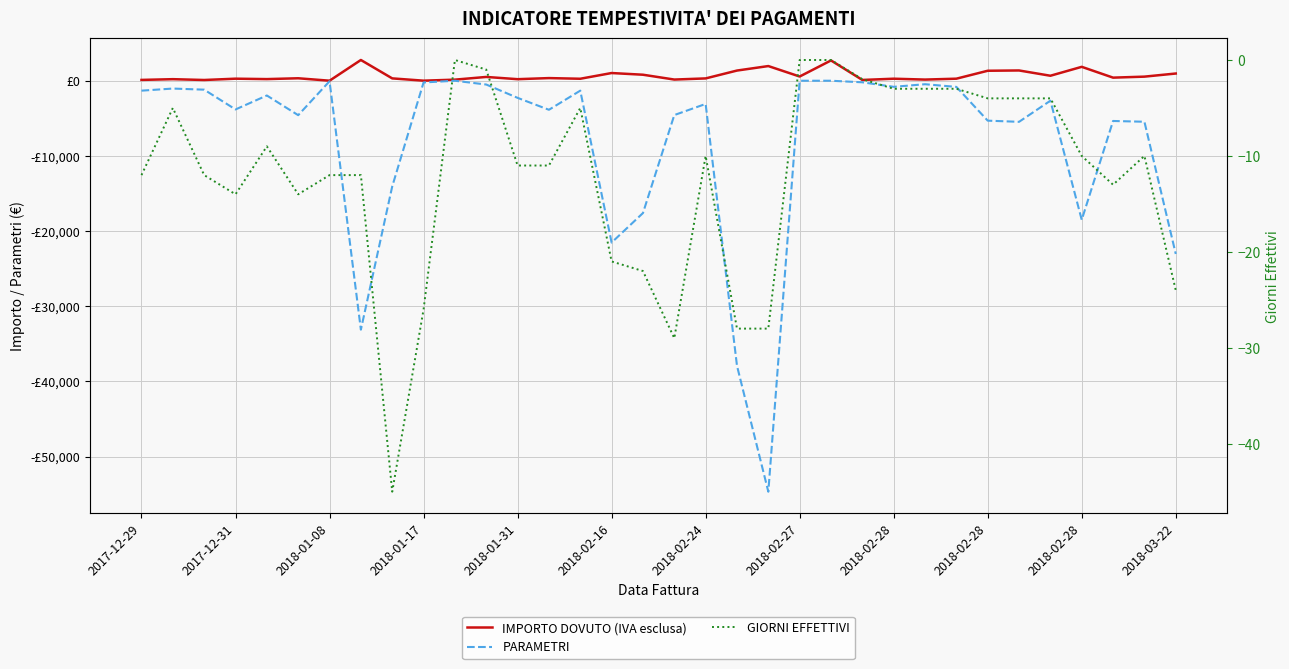

Is the value of GIORNI EFFETTIVI at 29 greater than the value of PARAMETRI at 26?

Yes